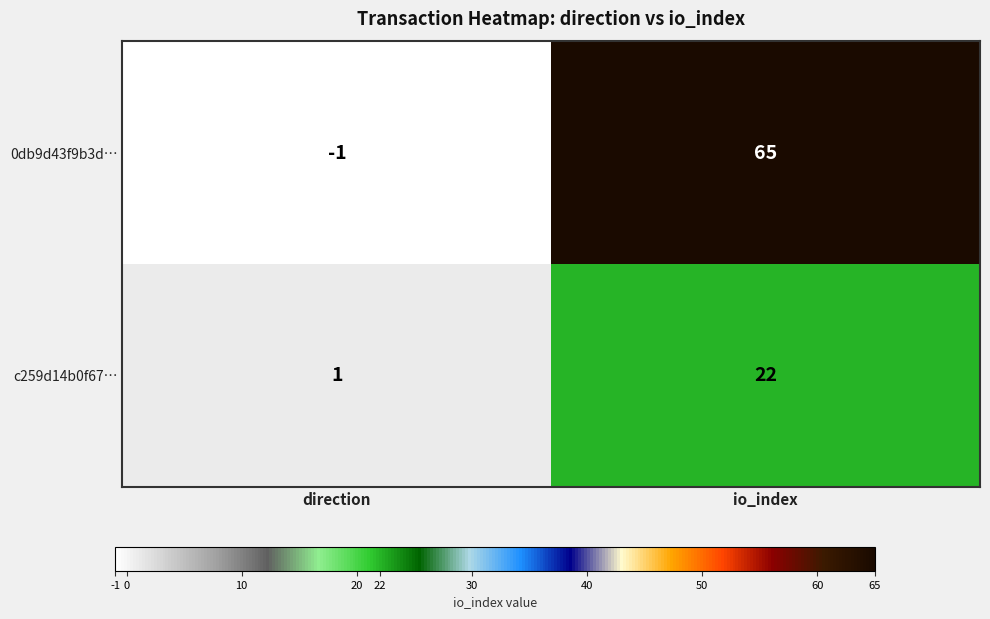

At which category is the sum across all series the highest?

io_index